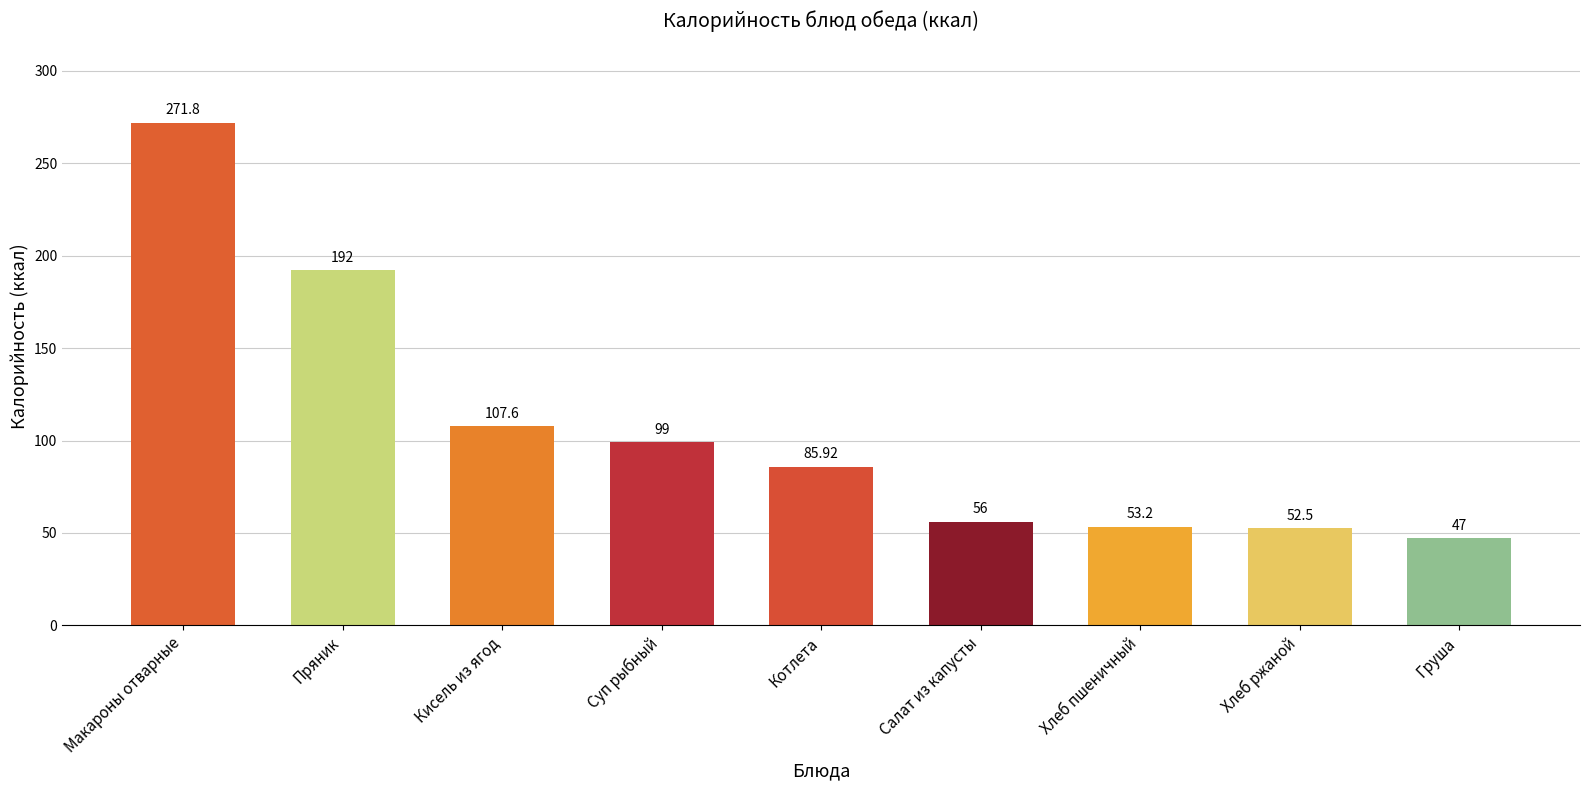

Reading right to left, extract all data points from this chart.

47.0	52.5	53.2	56.0	85.9	99.0	107.6	192.0	271.8